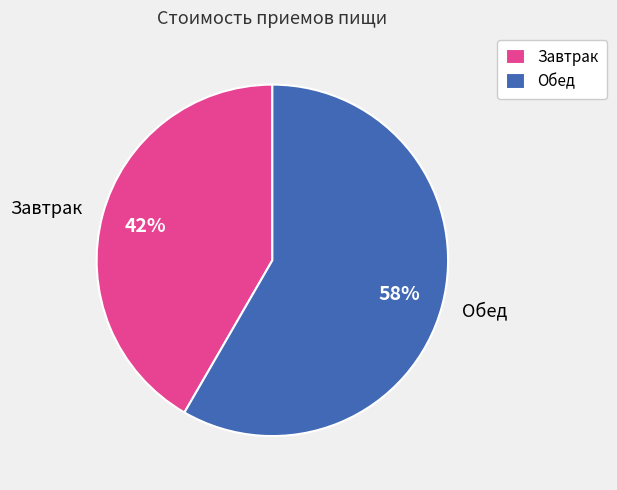

To the nearest percent, what is the combined percentage of Завтрак and Обед?

100%